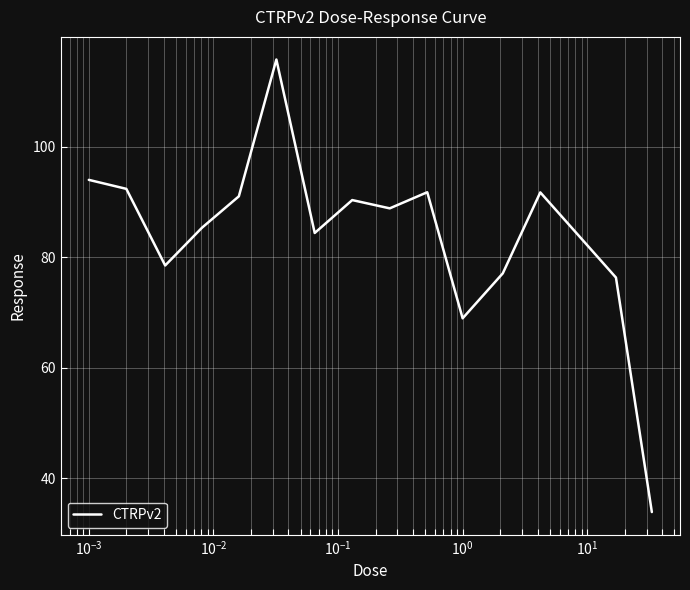

What is the difference between the second highest and second lowest values?

25.1